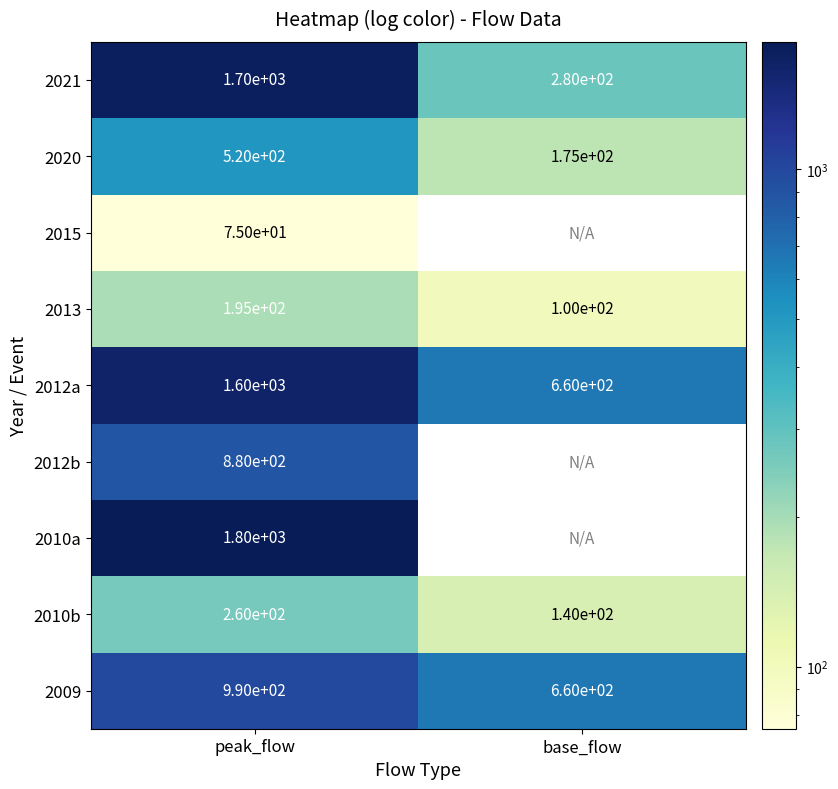

What is the total value across all series at peak_flow?

8020